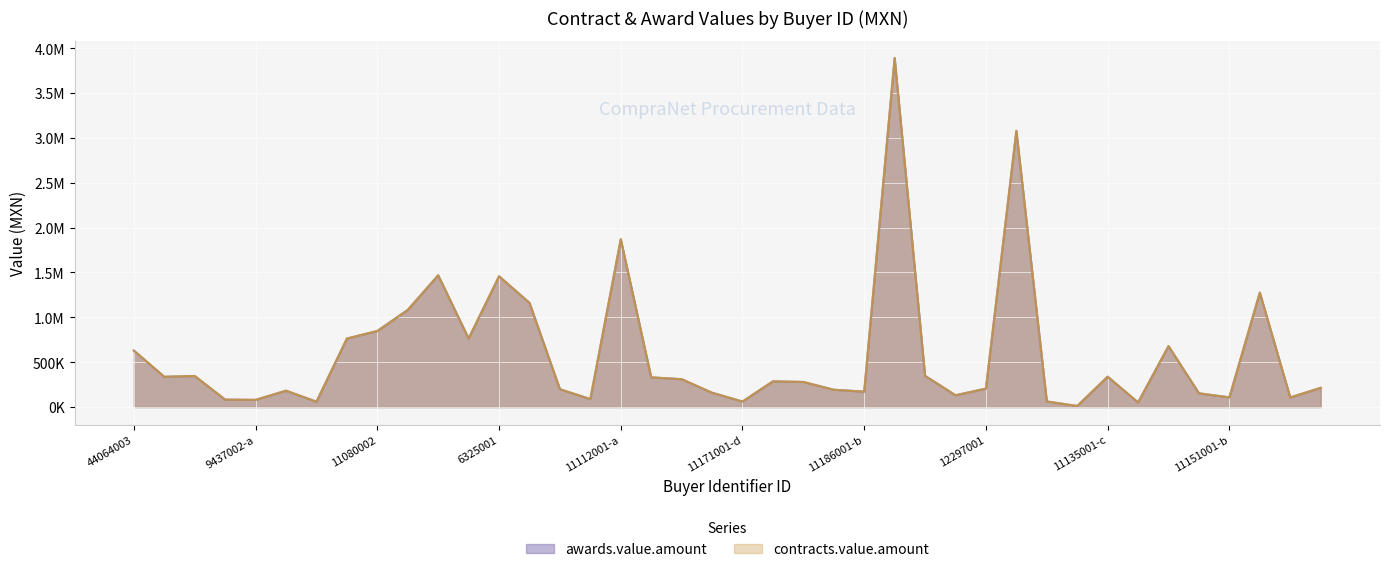

The contracts.value.amount series shows 133242.9 at 11112001-c. True or false?

False